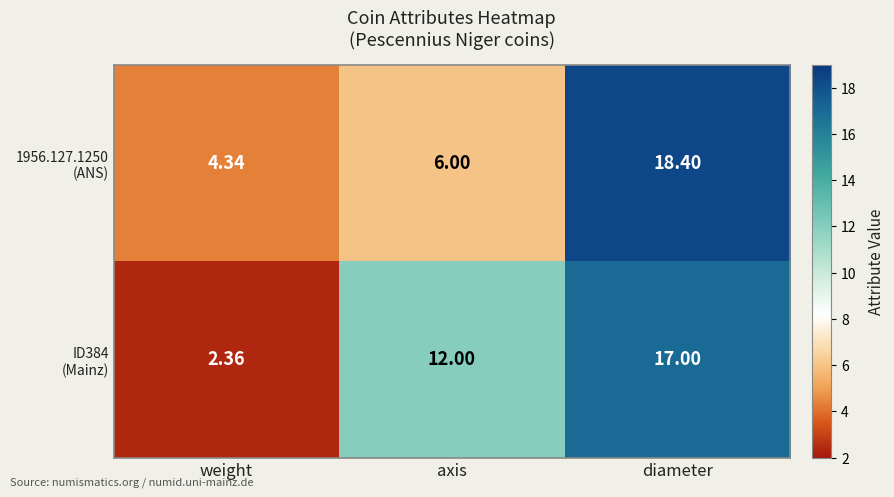

At which category is the sum across all series the highest?

diameter